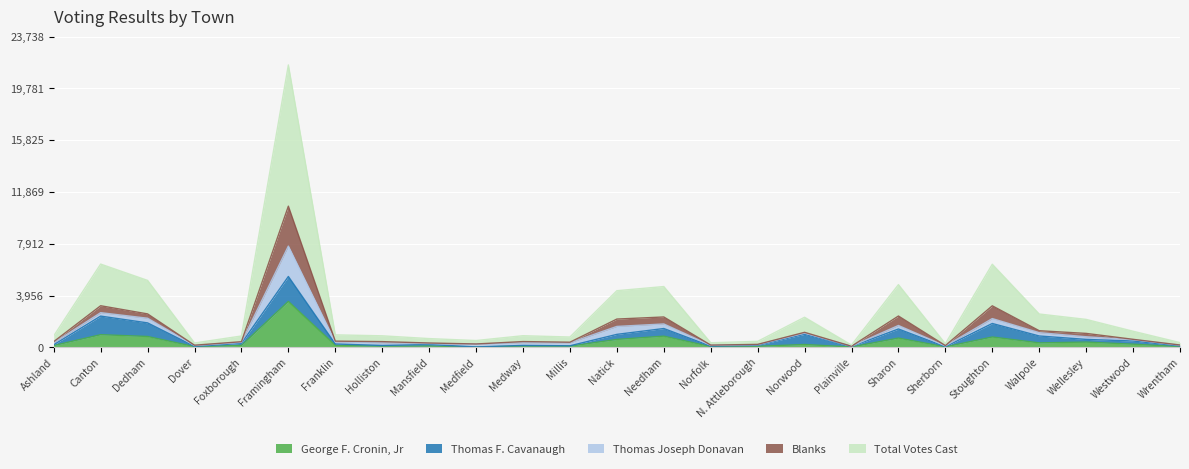

Which category has the highest value in the George F. Cronin, Jr series?

Framingham